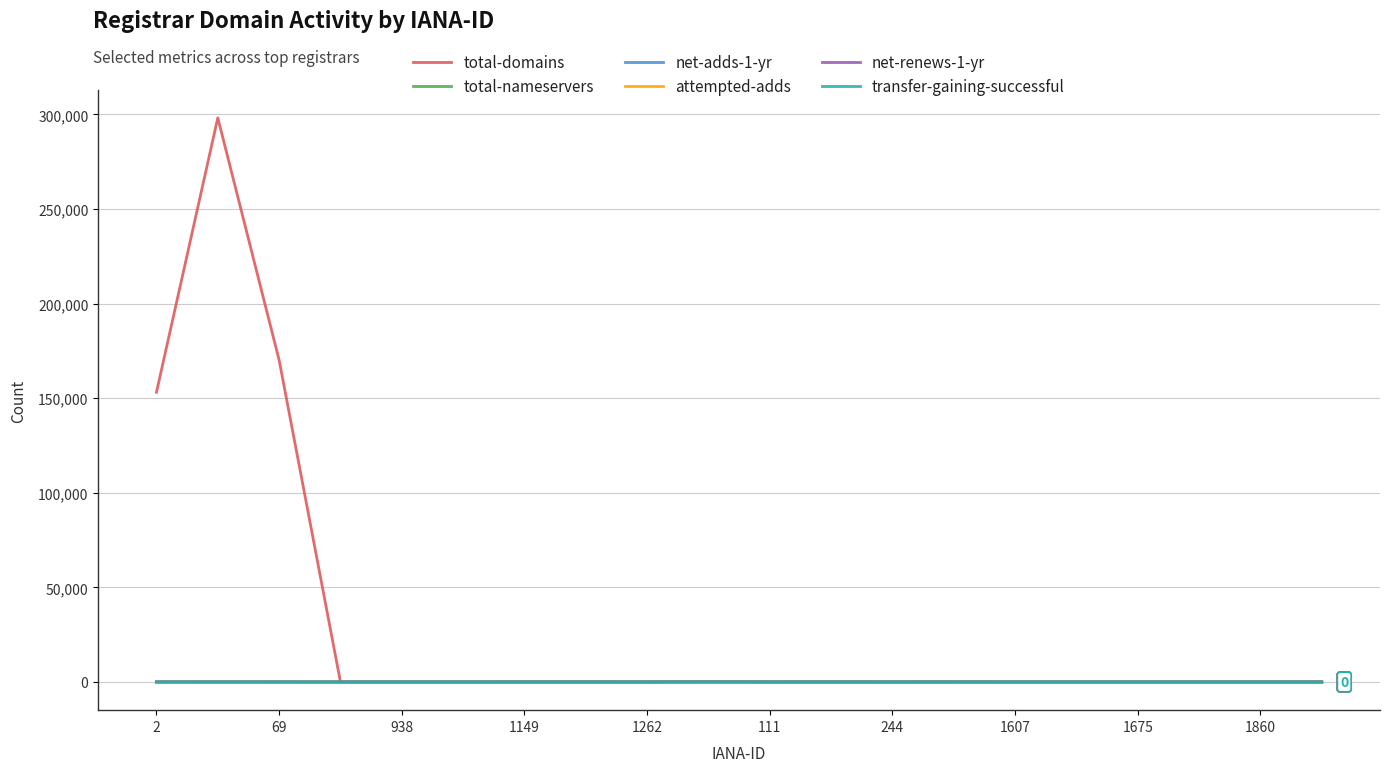

How many categories are shown in the chart?

20